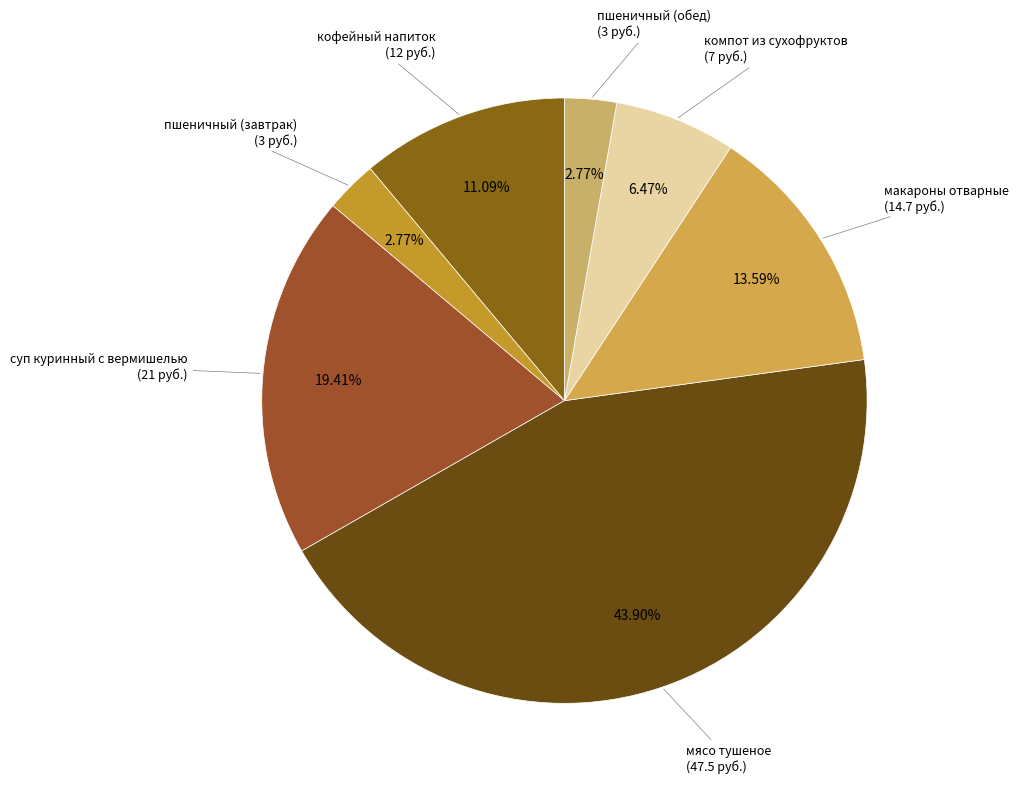

How many segments does this pie chart have?

7